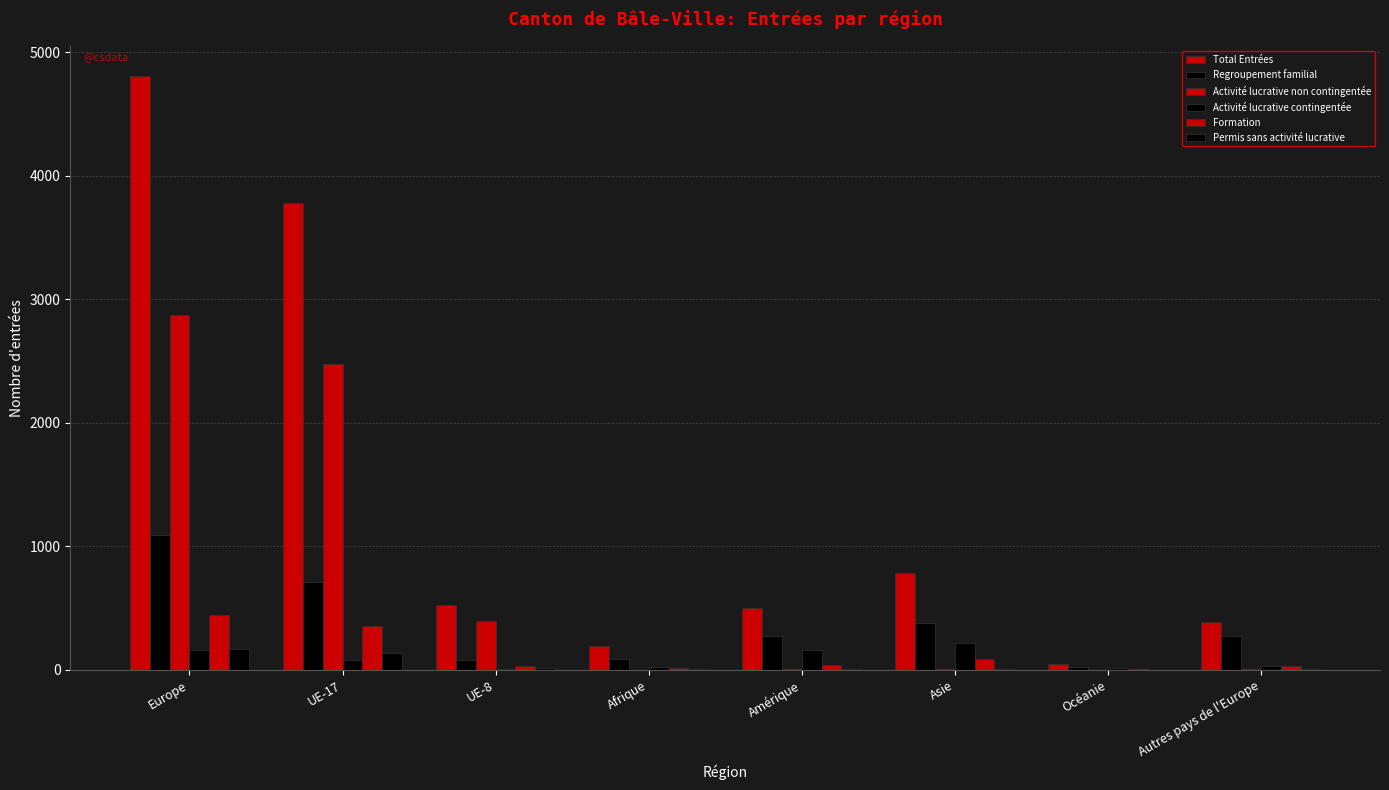

What value does the Activité lucrative contingentée series have at Océanie?

18